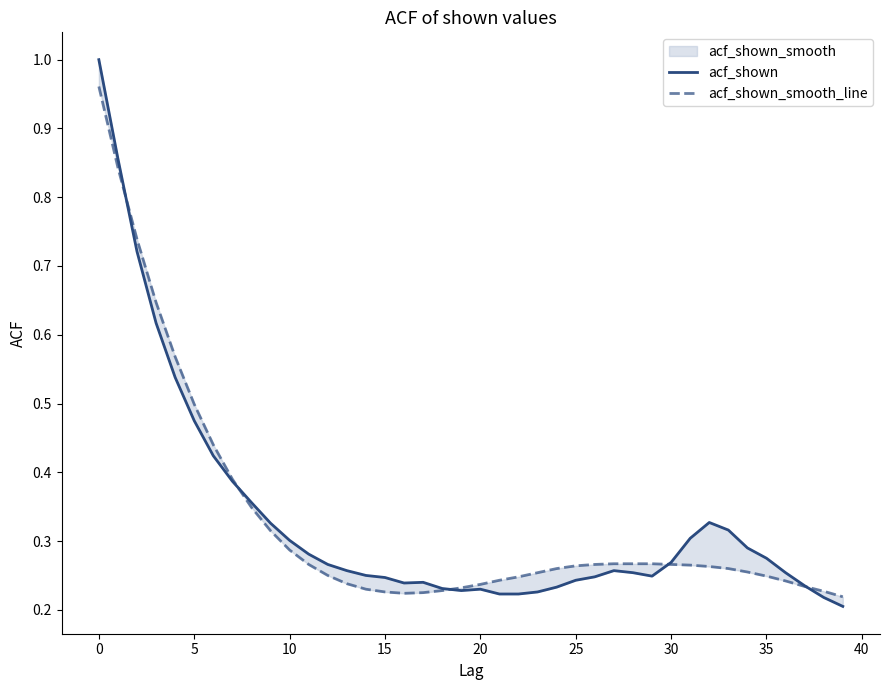

How many acf_shown values are between 0 and 1?

40